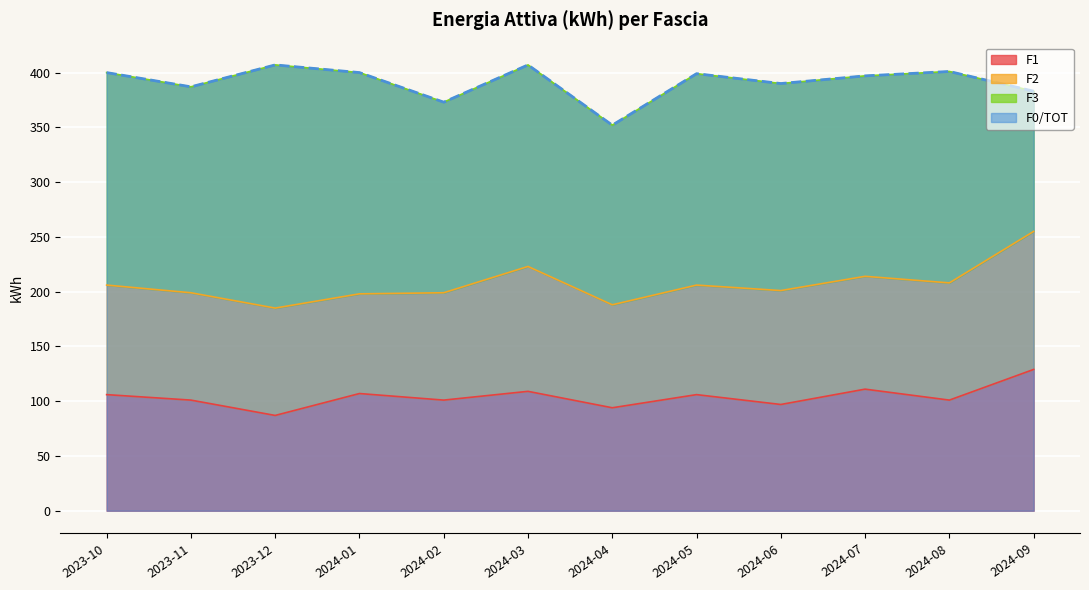

At which label does F1 first exceed 106?

2024-01